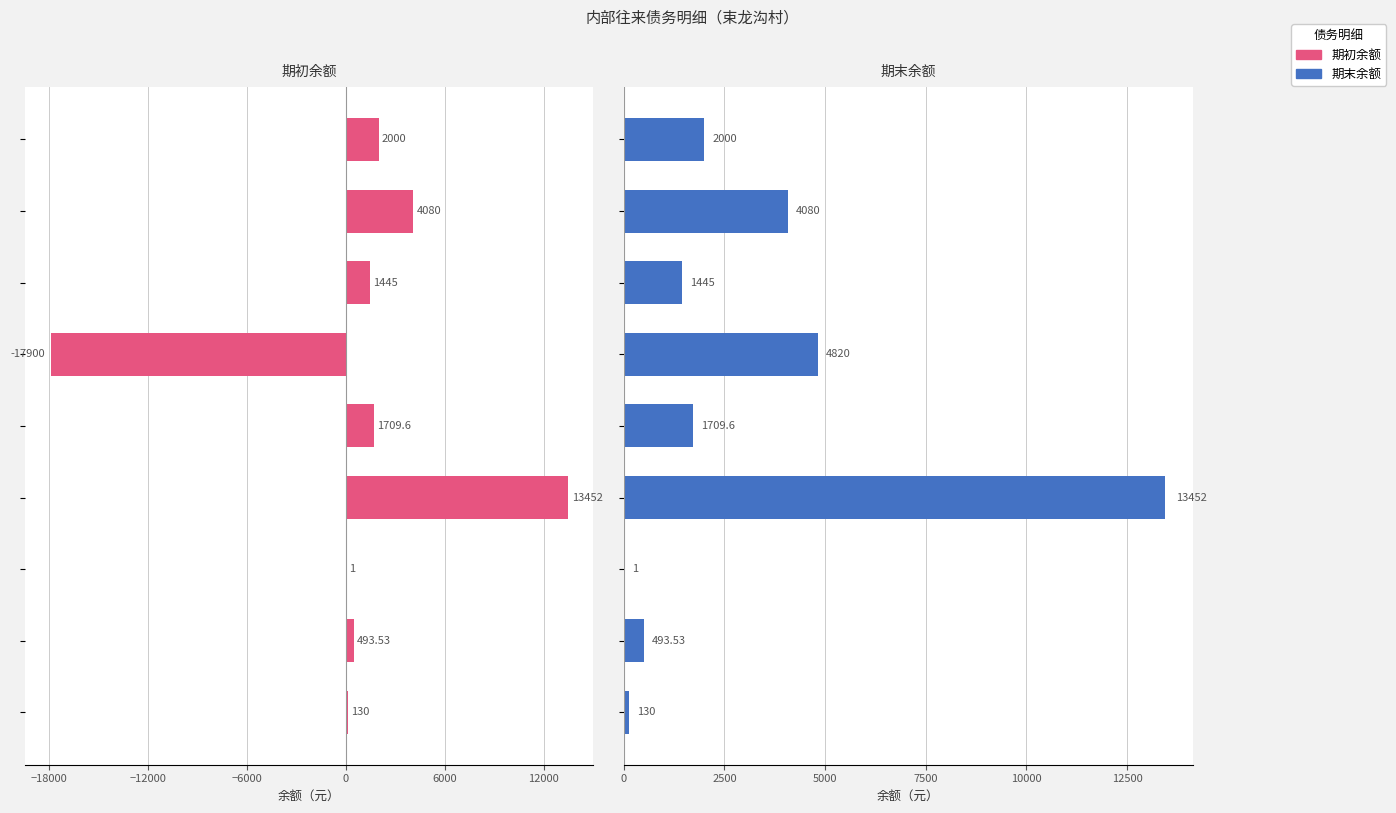

What is the difference between the 期末余额 values at 6000 and −12000?

4819.0